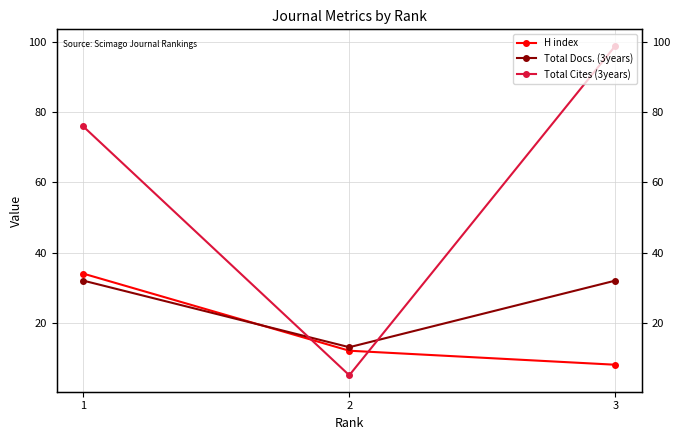

Between 2 and 1, which is larger?

1